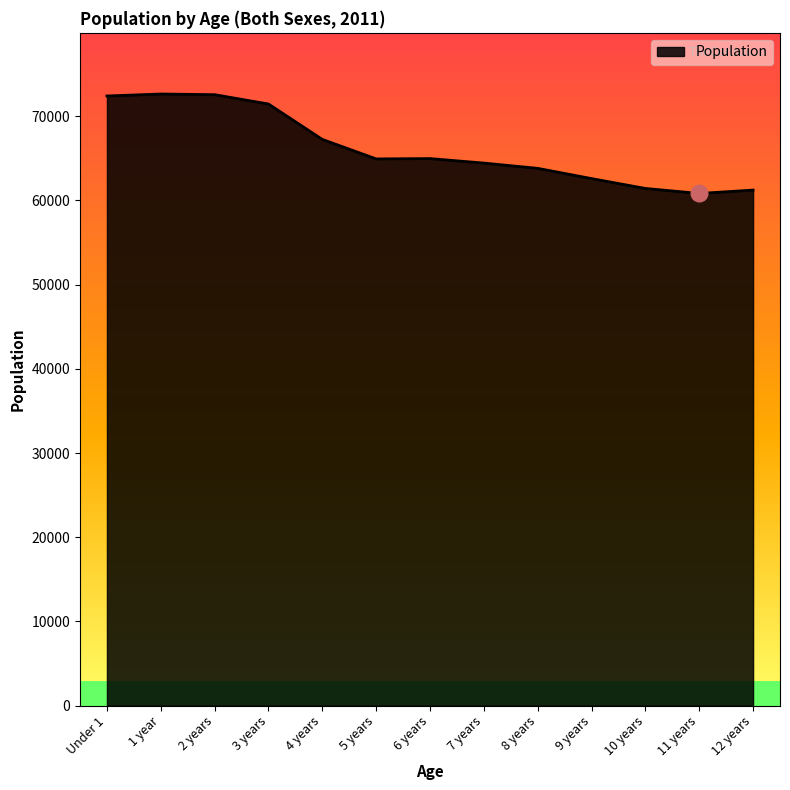

What is the difference between the values at 8 years and 9 years?

1216